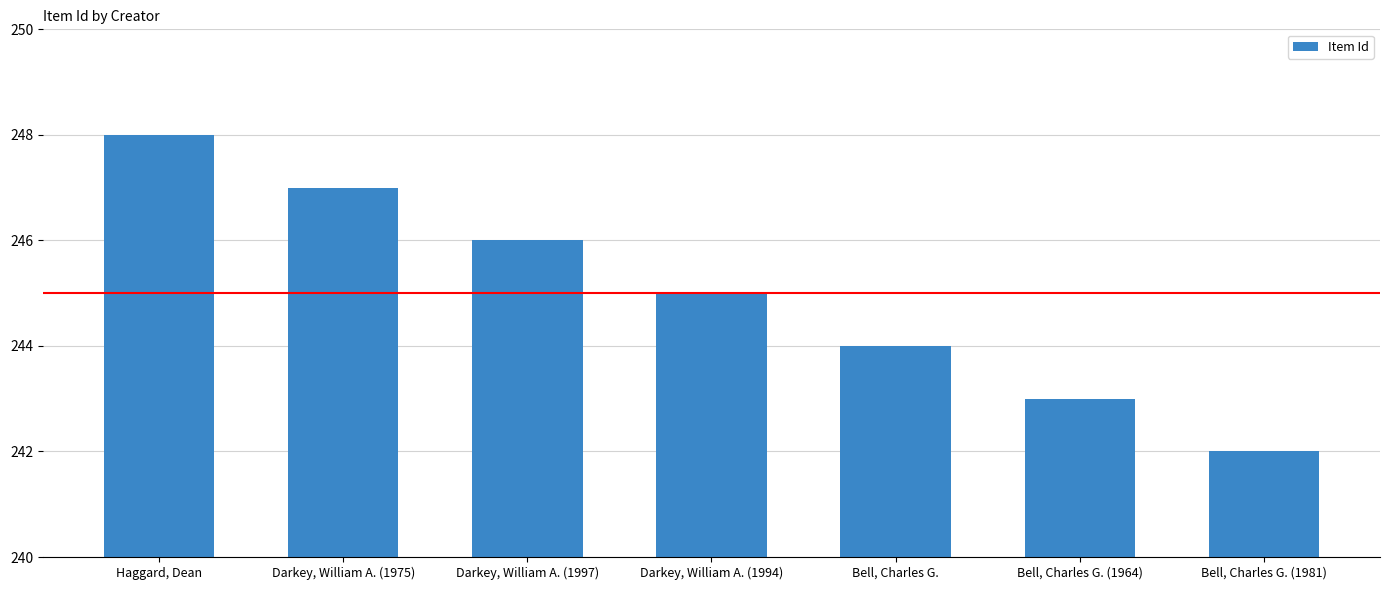

Rank the categories by value from highest to lowest.

Haggard, Dean, Darkey, William A. (1975), Darkey, William A. (1997), Darkey, William A. (1994), Bell, Charles G., Bell, Charles G. (1964), Bell, Charles G. (1981)